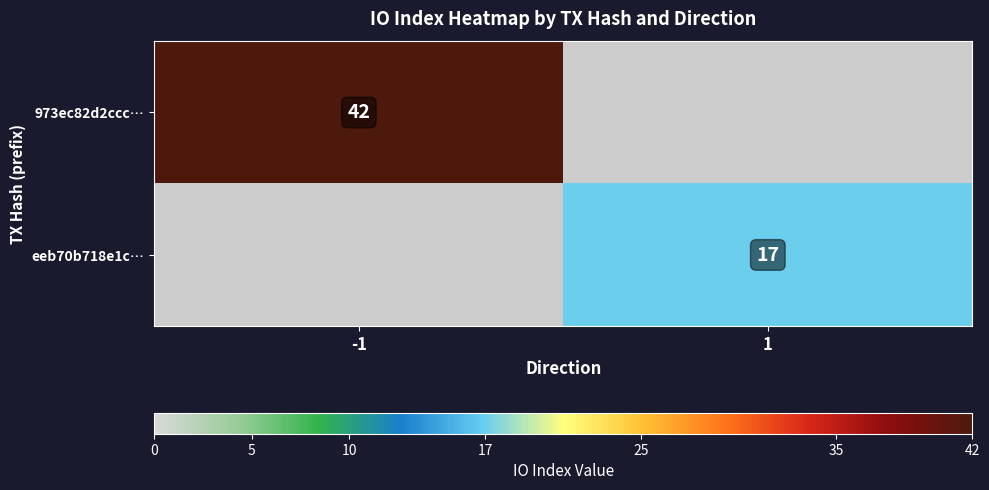

At which category does the chart reach its minimum across all series?

1